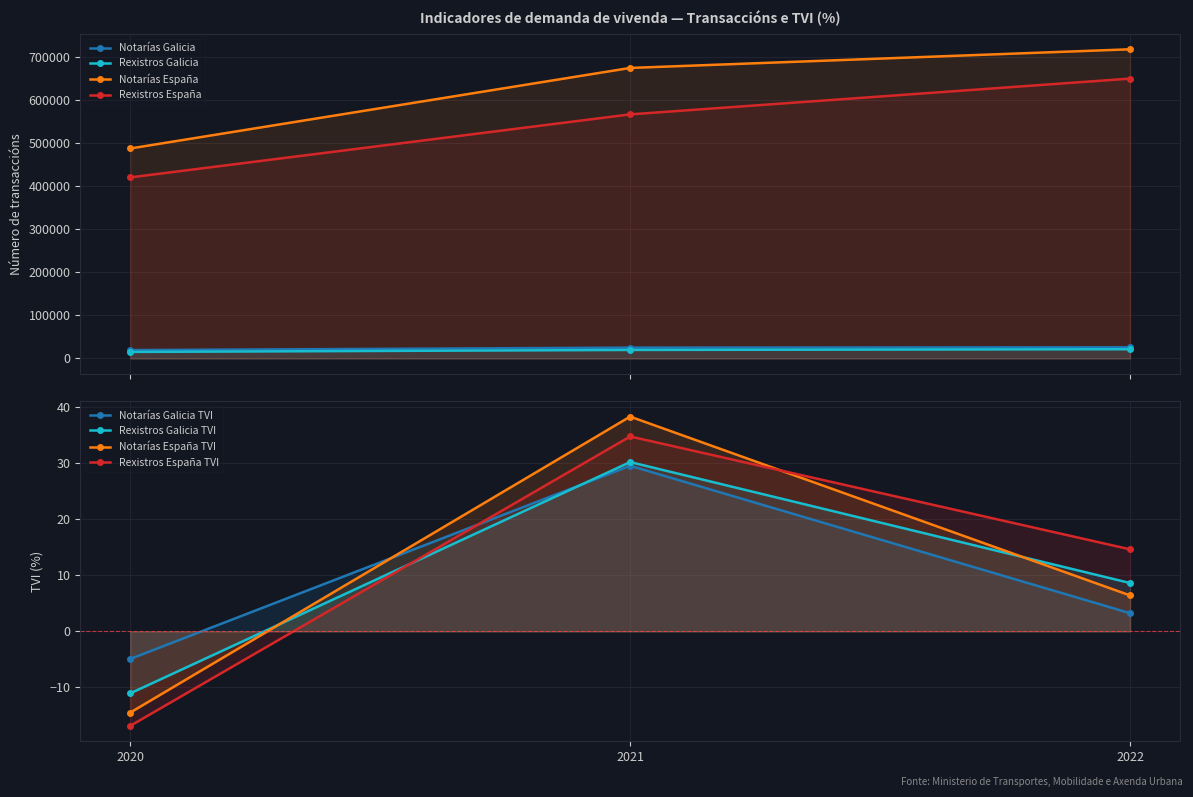

Reading right to left, transcribe all the data shown in this chart.

Notarías Galicia: 2022=26028	2021=25208	2020=19456
Rexistros Galicia: 2022=21527	2021=19815	2020=15215
Notarías España: 2022=717558	2021=674249	2020=487354
Rexistros España: 2022=649494	2021=566485	2020=420238